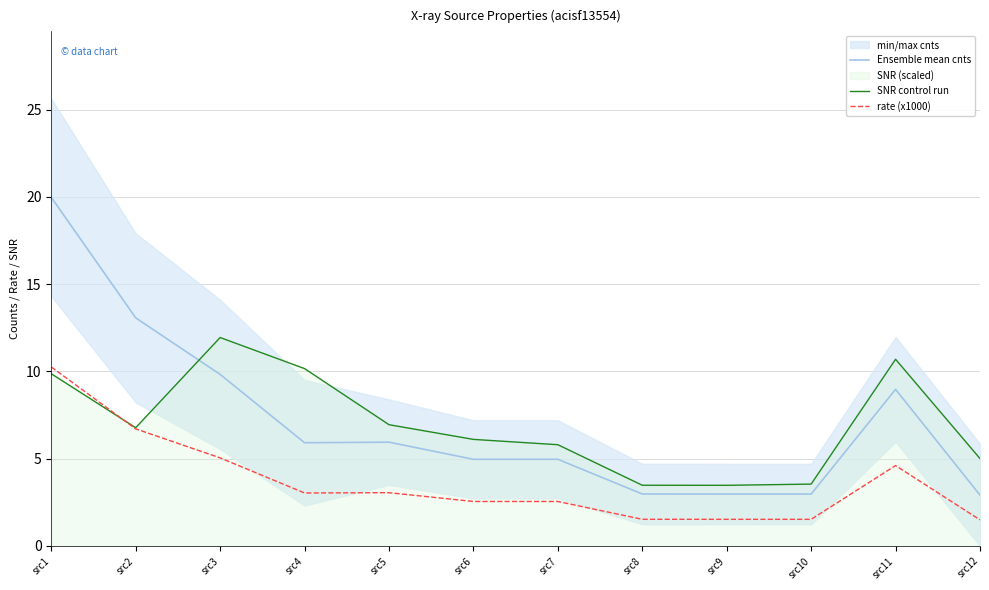

True or false: SNR control run and rate (x1000) intersect in this chart.

True